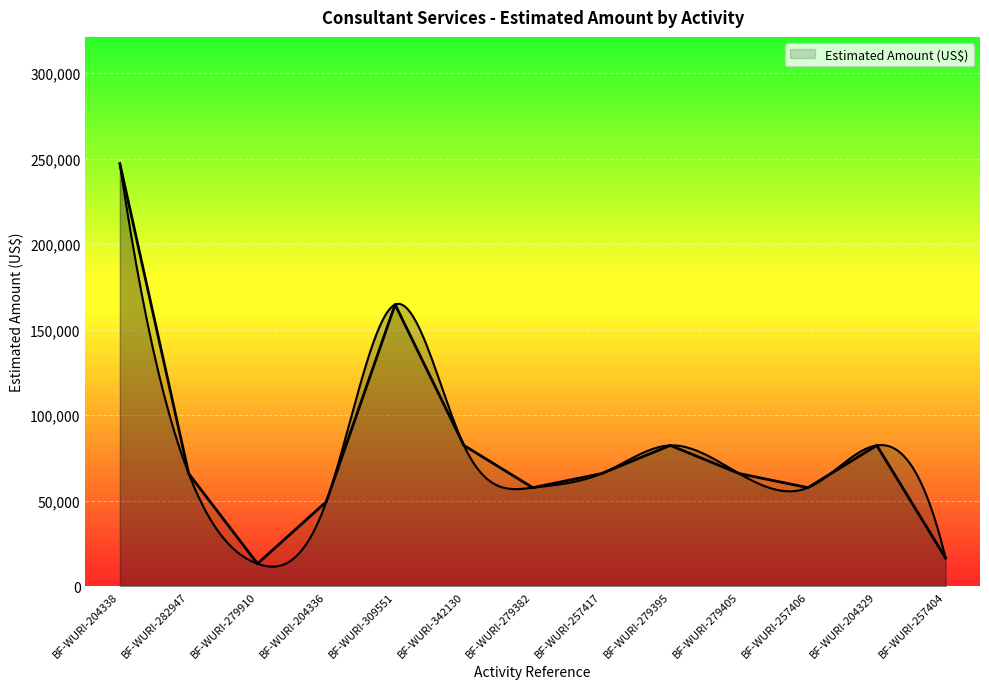

What is the difference between the values at BF-WURI-204336 and BF-WURI-279382?

8238